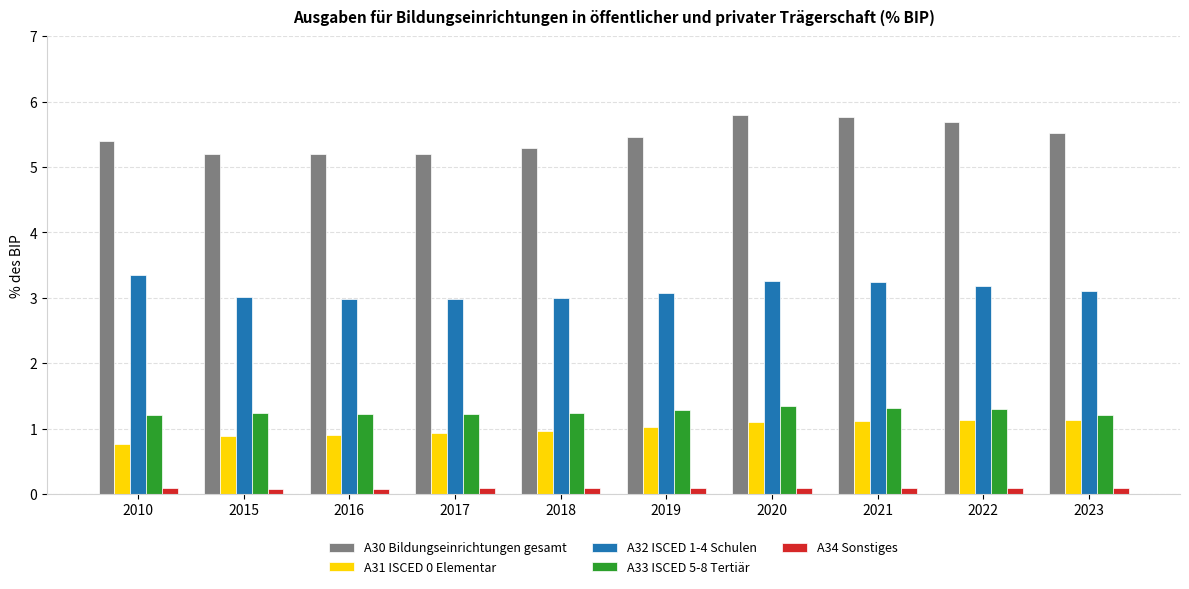

What is the sum of the A31 ISCED 0 Elementar values at 2020 and 2021?

2.2